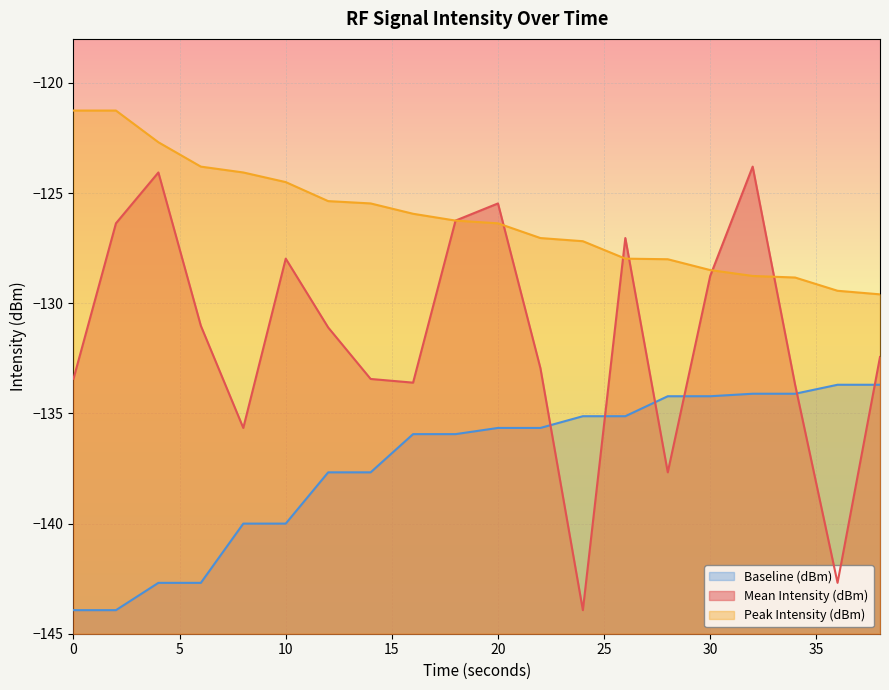

At which label is Peak Intensity (dBm) closest to -125?

12